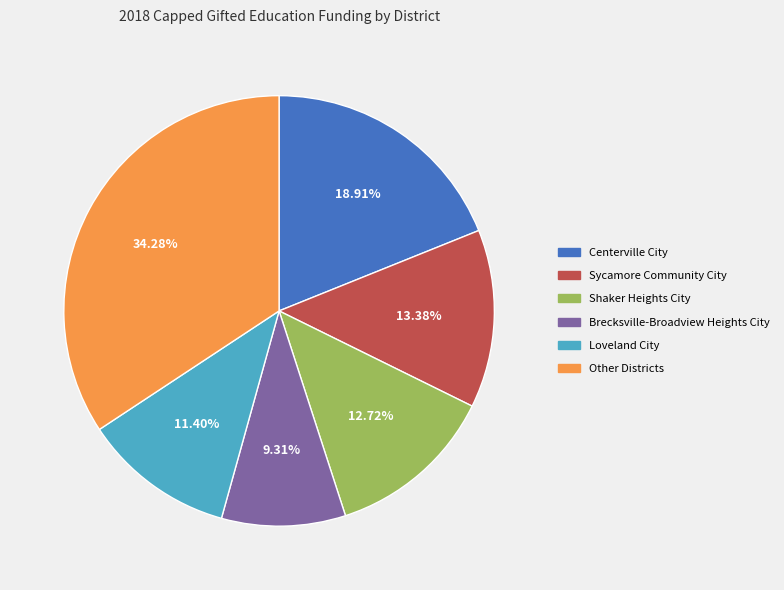

What is the ratio of the value at Sycamore Community City to the value at Brecksville-Broadview Heights City?

1.4